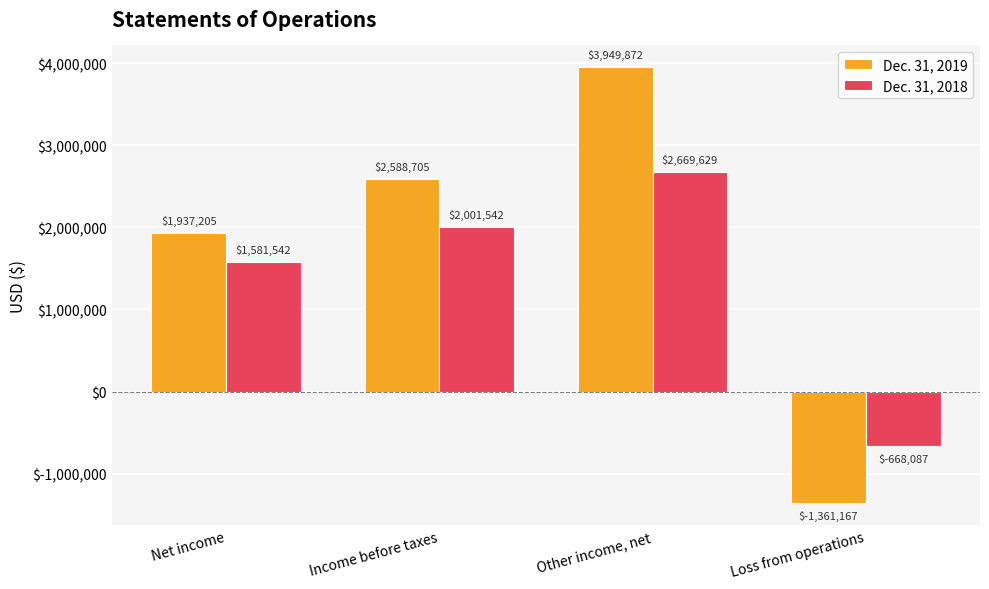

List the labels in order of Dec. 31, 2018 value, smallest first.

Loss from operations, Net income, Income before taxes, Other income, net